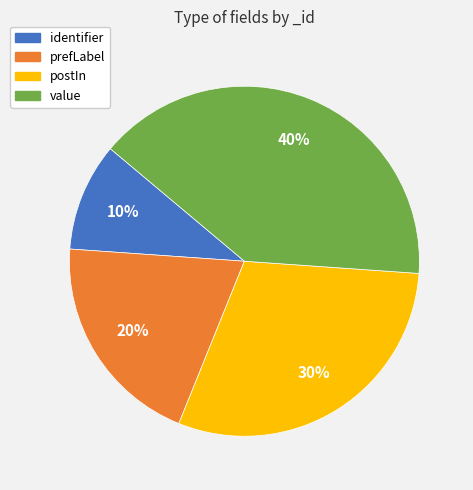

Is it true that identifier is 21% of the pie?

False